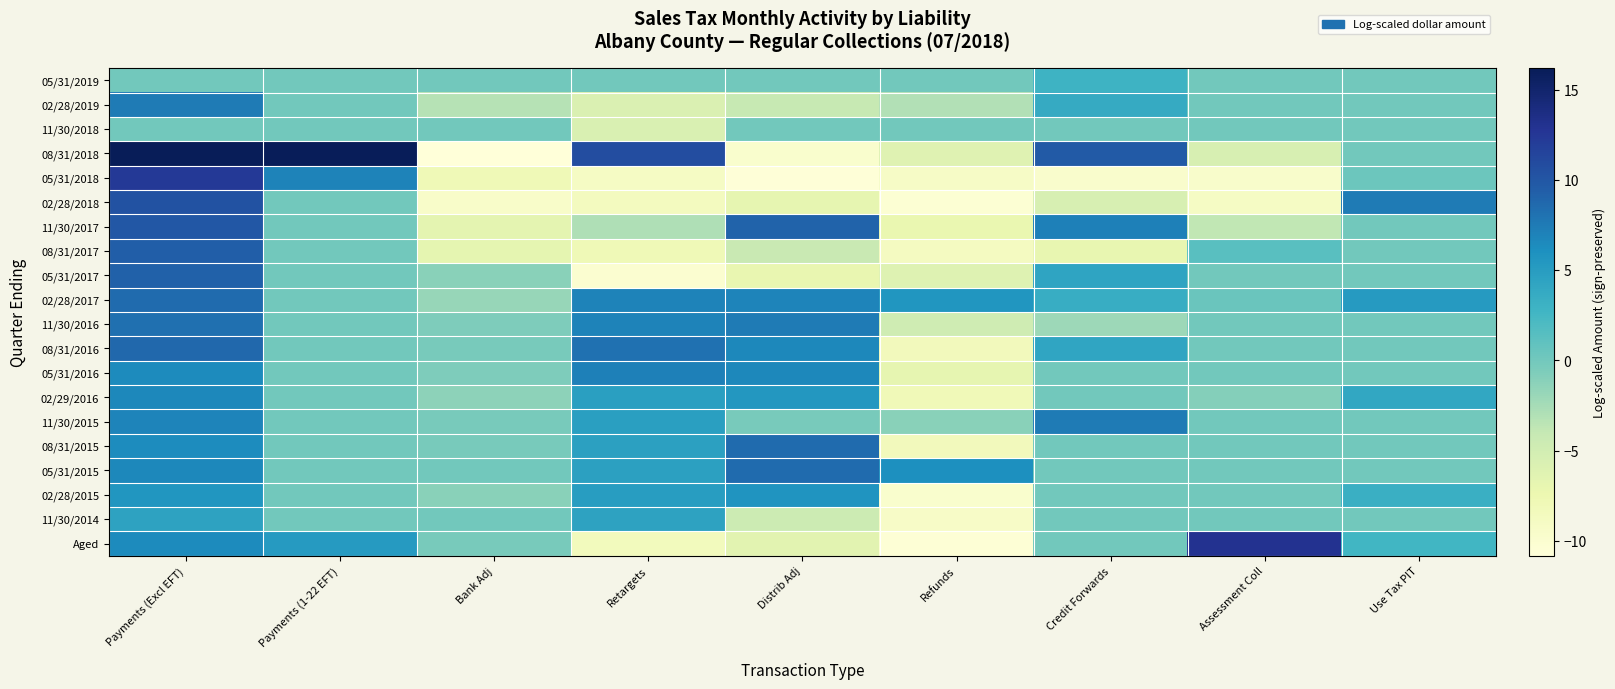

Which has a higher value, Payments (Excl EFT) or Bank Adj?

Payments (Excl EFT)